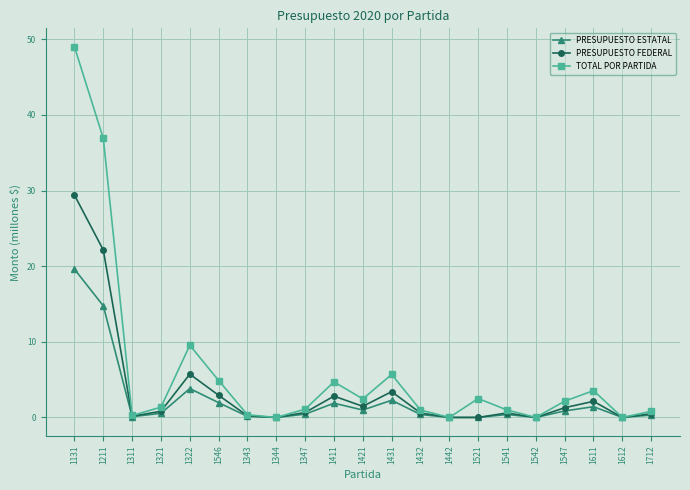

At which category does PRESUPUESTO ESTATAL reach its first local valley?

1311